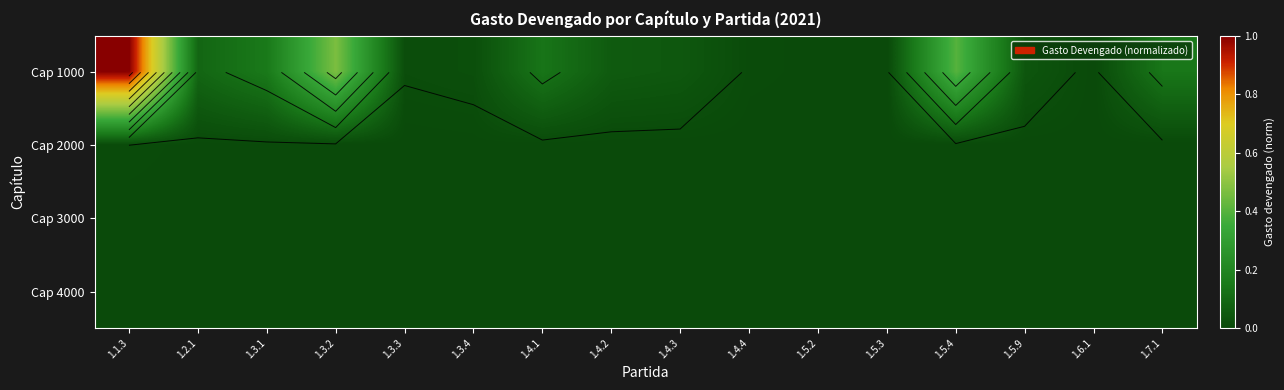

What is the greatest value displayed?

1.0